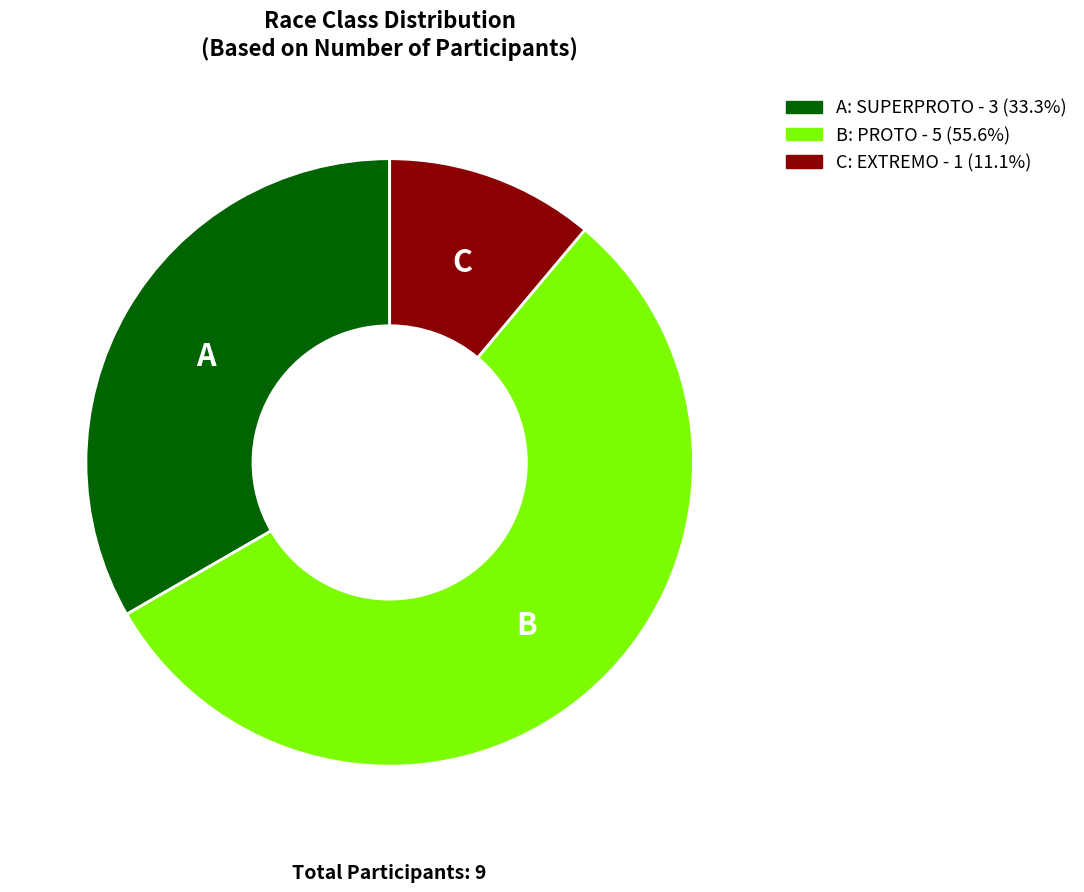

Approximately how many times larger is the value at C: EXTREMO - 1 (11.1%) compared to A: SUPERPROTO - 3 (33.3%)?

0.3